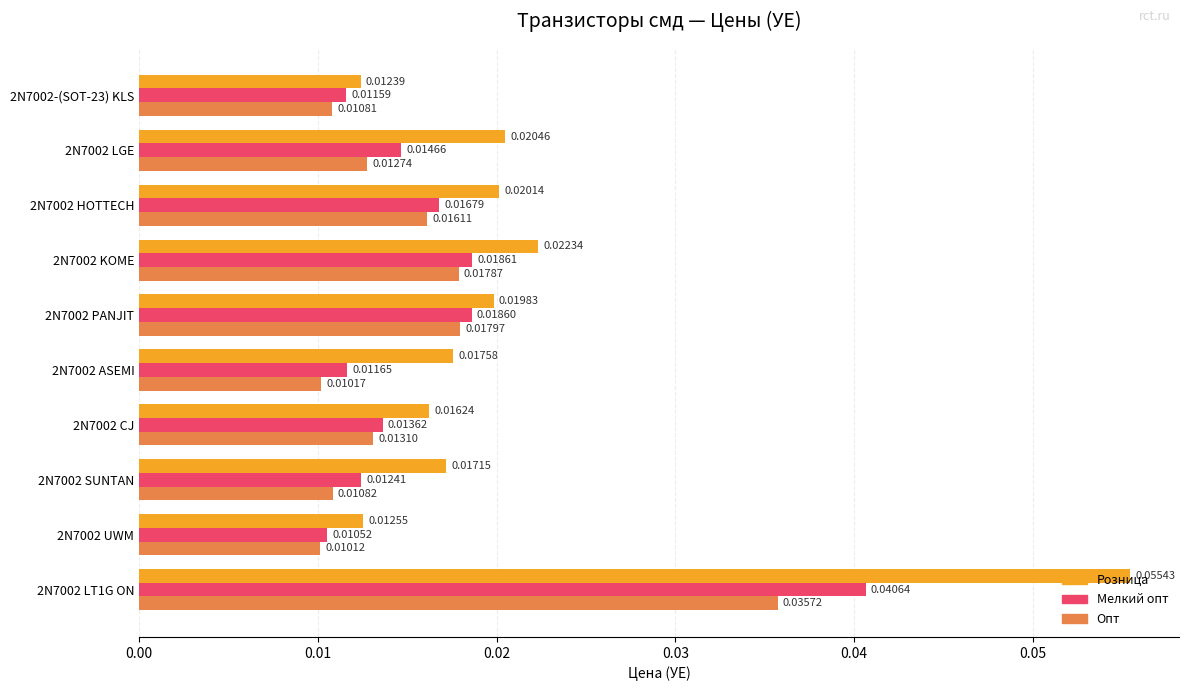

What are all the series names shown in the legend?

Розница, Мелкий опт, Опт